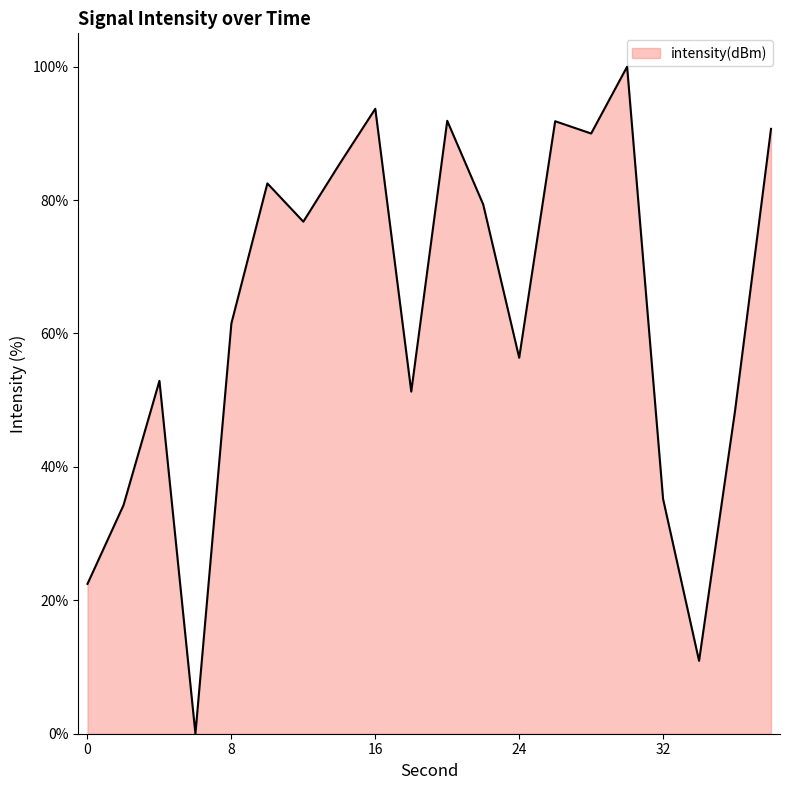

What is the sum of all values?

1255.3